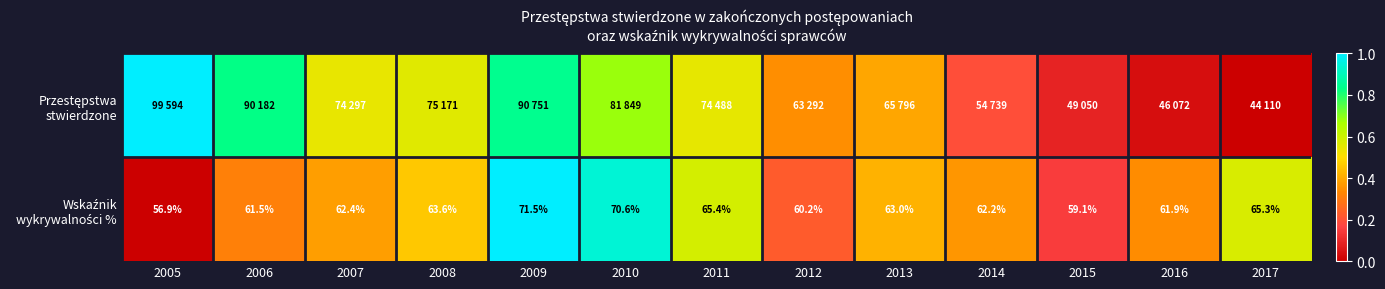

The Wskaźnik wykrywalności % series shows 0.3 at 2016. True or false?

True